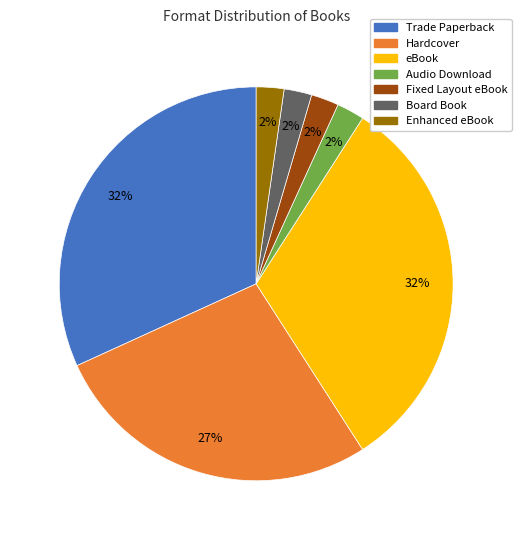

Does Hardcover represent more than half of the total?

No